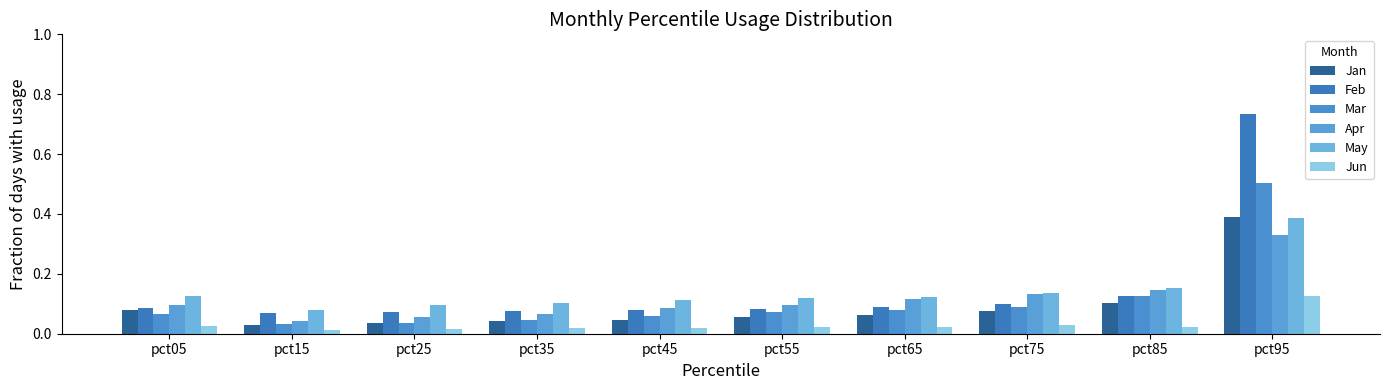

Are the bars horizontal?

No